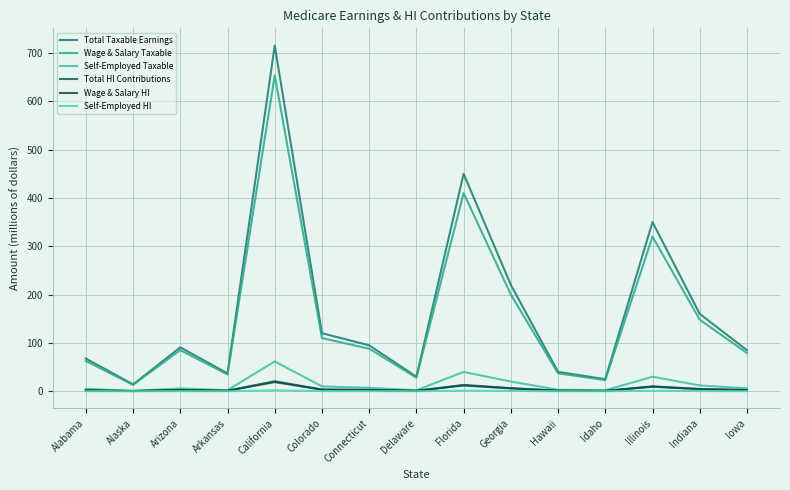

In Total HI Contributions, how many points are lower than both neighbors (excluding endpoints)?

4